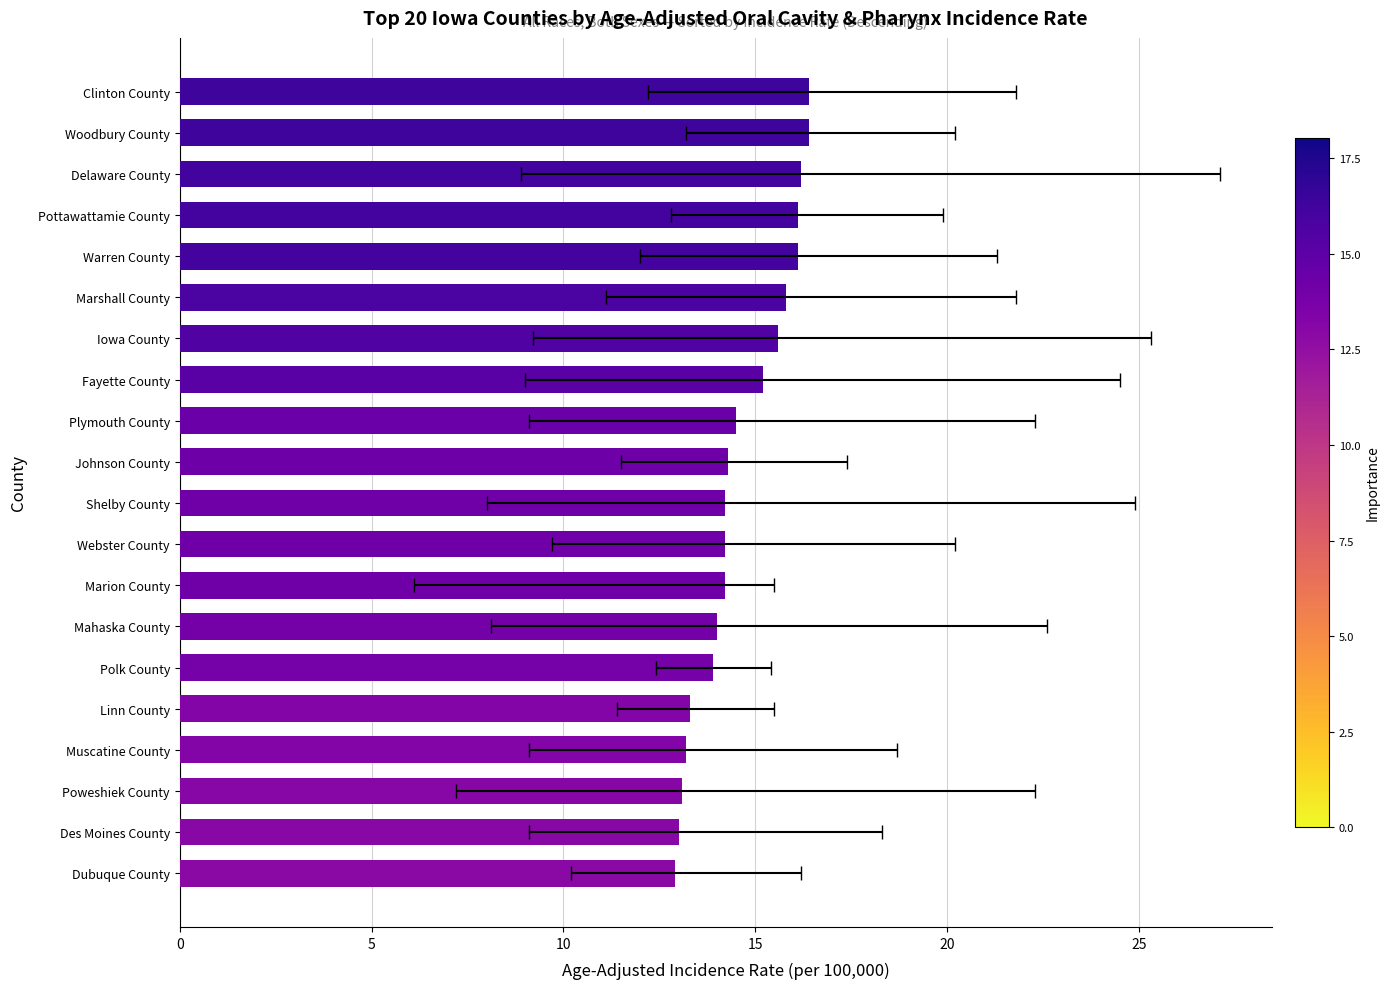

True or false: the data shows 14.3 at Johnson County.

True